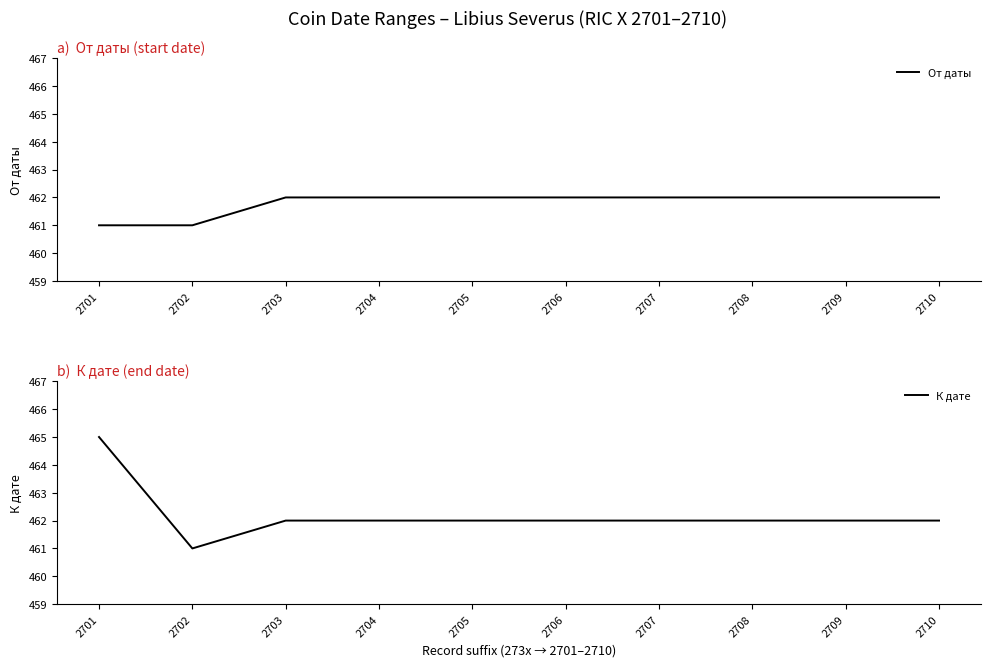

Is it true that От даты equals 462 at 2704?

True